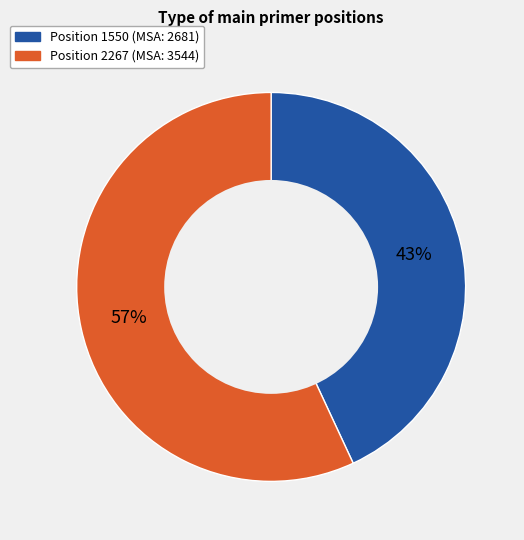

How many segments does this pie chart have?

2